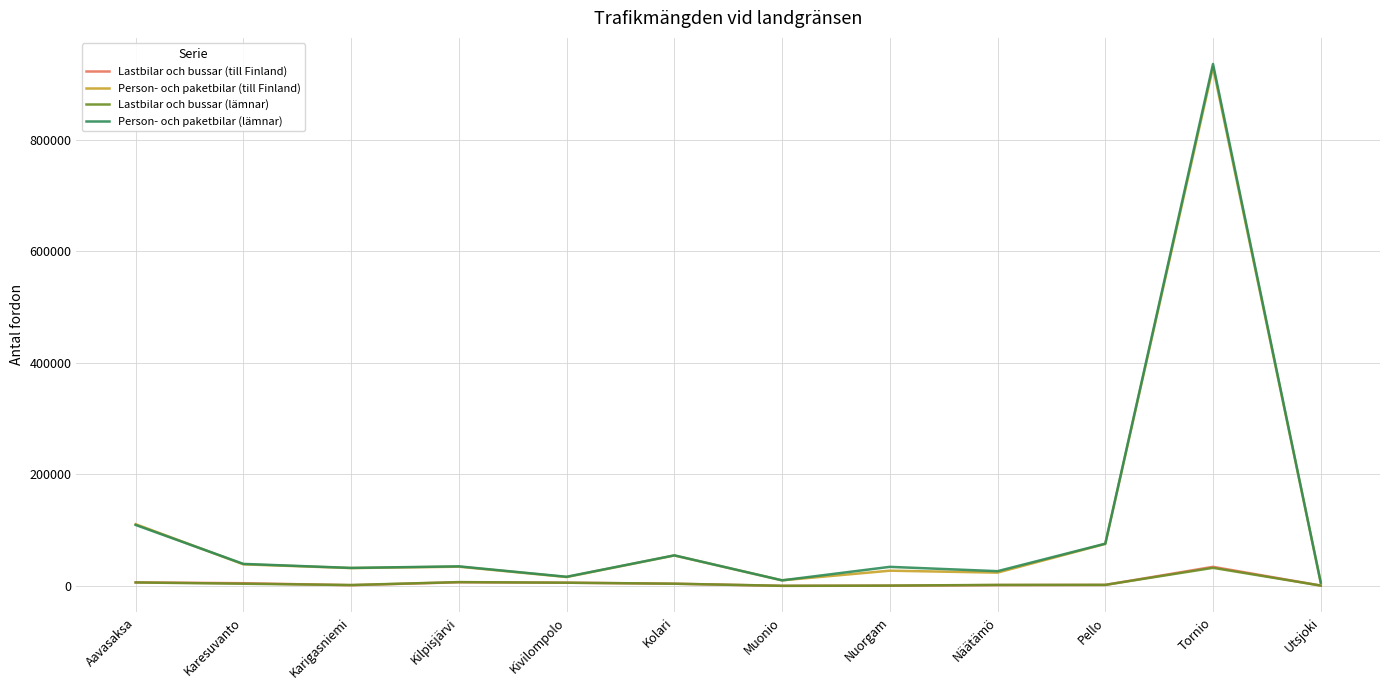

True or false: Person- och paketbilar (lämnar) has more than 2 points higher than both neighbors.

True